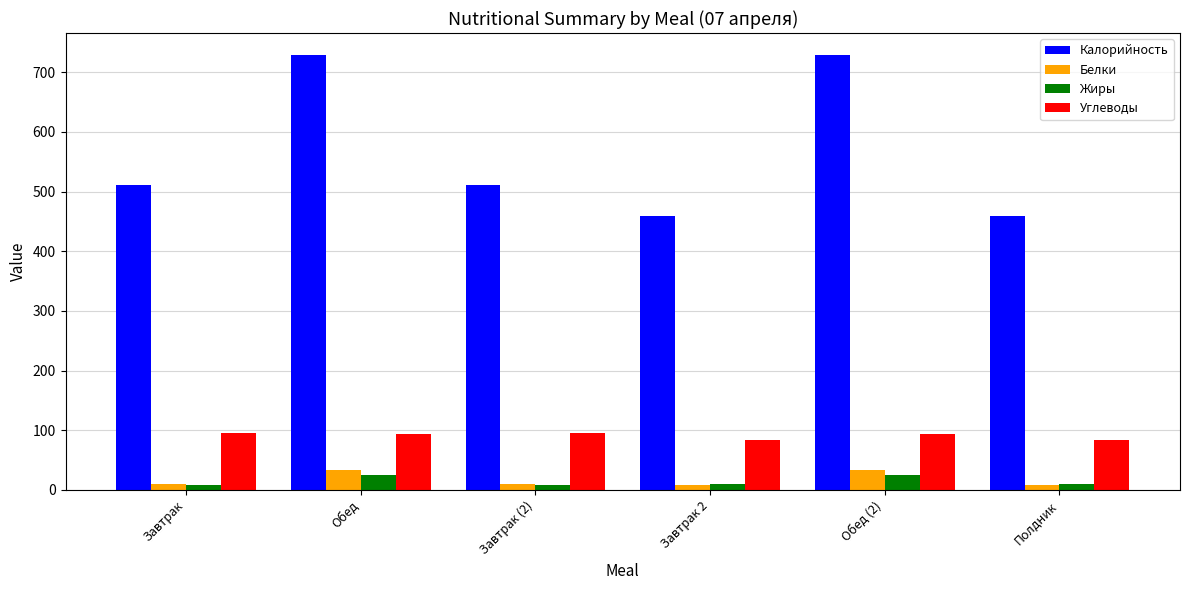

Rank the series by their maximum value, from lowest to highest.

Жиры, Белки, Углеводы, Калорийность